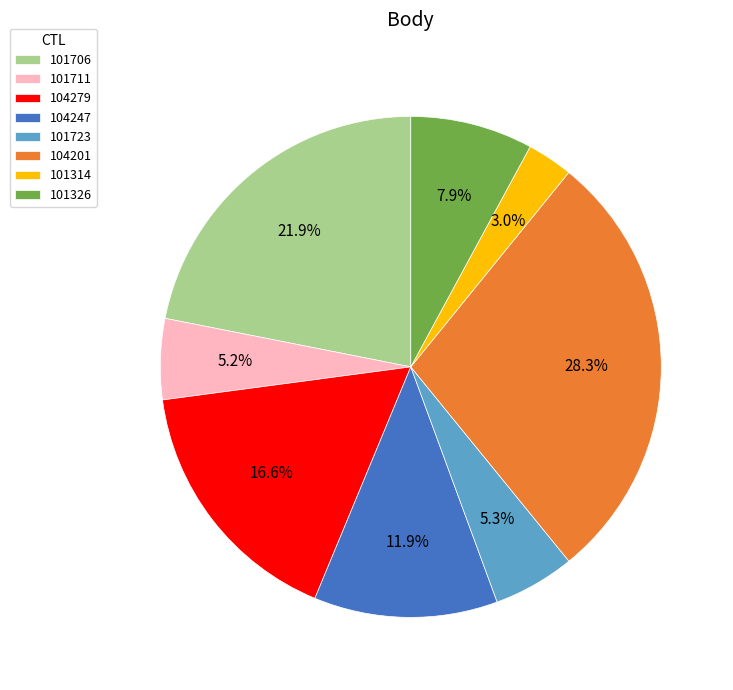

The 104279 slice represents 9% of the pie. True or false?

False